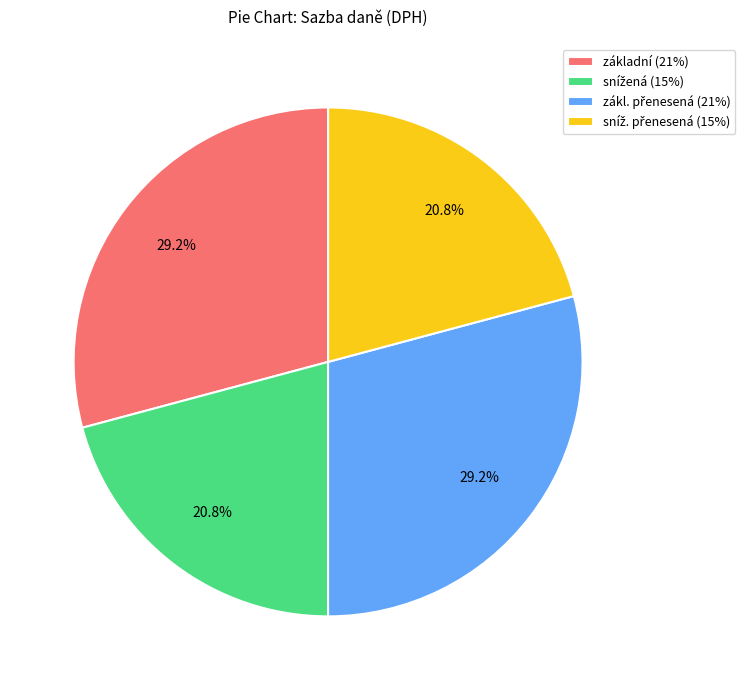

How much of the chart is everything except základní (21%)?

70.8%